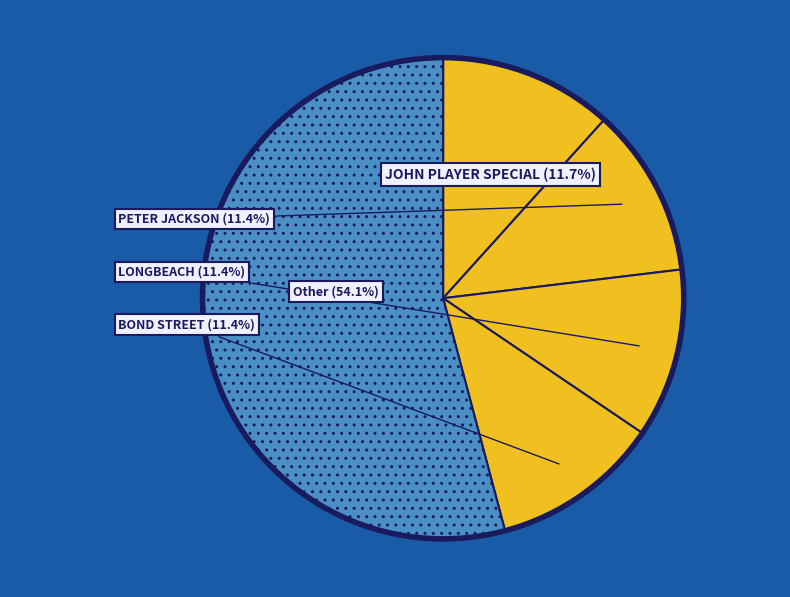

Which has a higher value, Other or BOND STREET?

Other